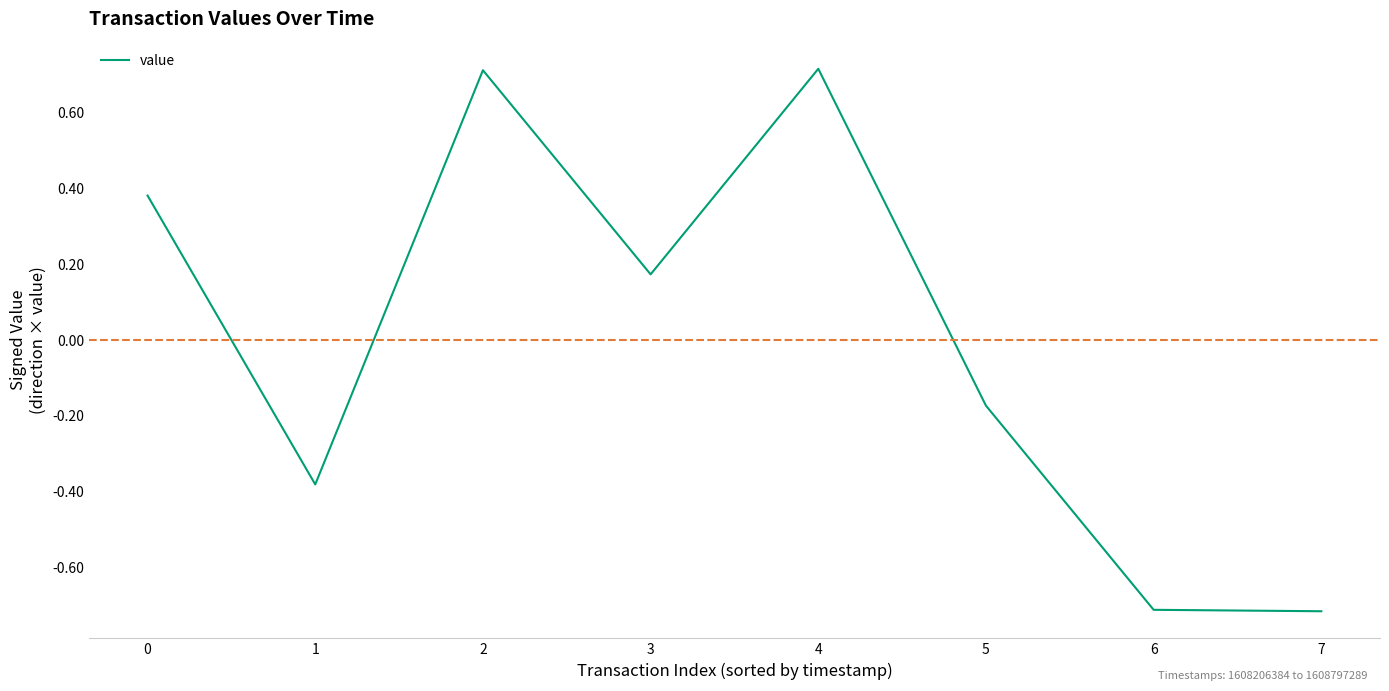

The chart shows a value of 0.2 at 4. True or false?

False